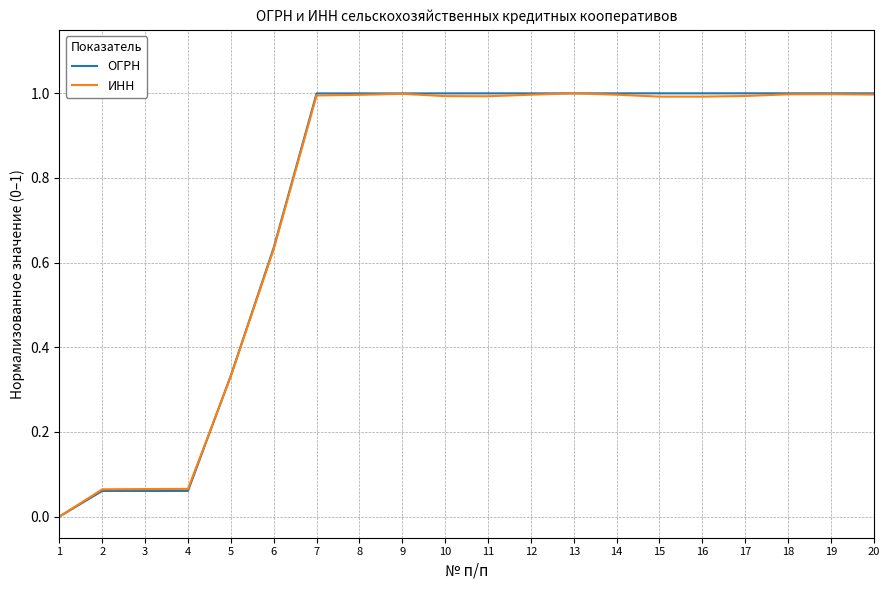

What is the sum of all ОГРН values?

15.1